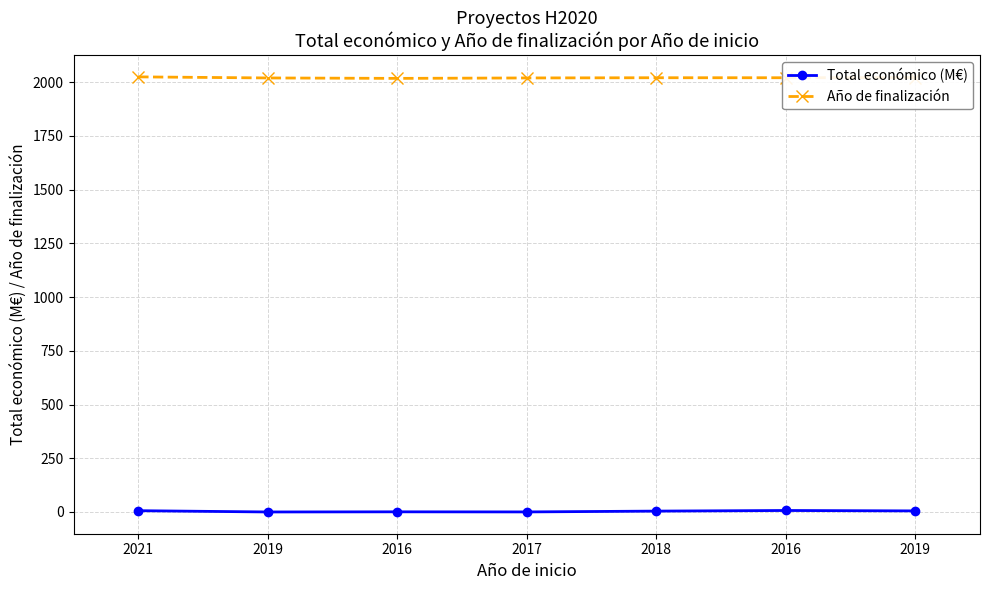

Reading right to left, list all the values displayed in this chart.

Total económico (M€): 5.0	6.9	4.1	0.3	0.7	0.1	6.0
Año de finalización: 2022.0	2021.0	2021.0	2020.0	2018.0	2020.0	2025.0